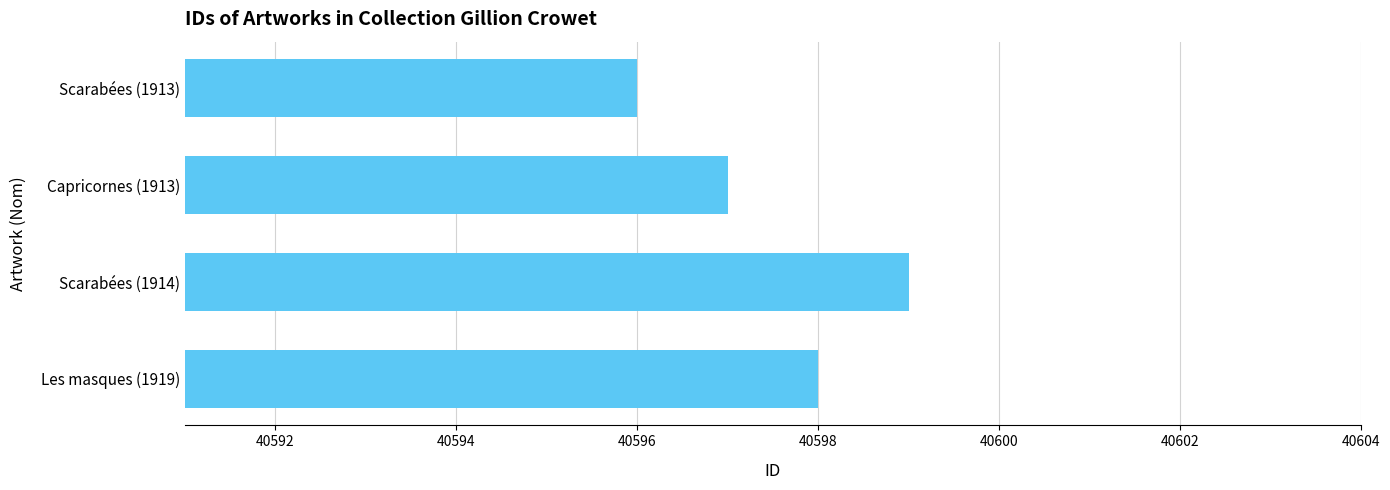

How many values are between 40597 and 40599?

3